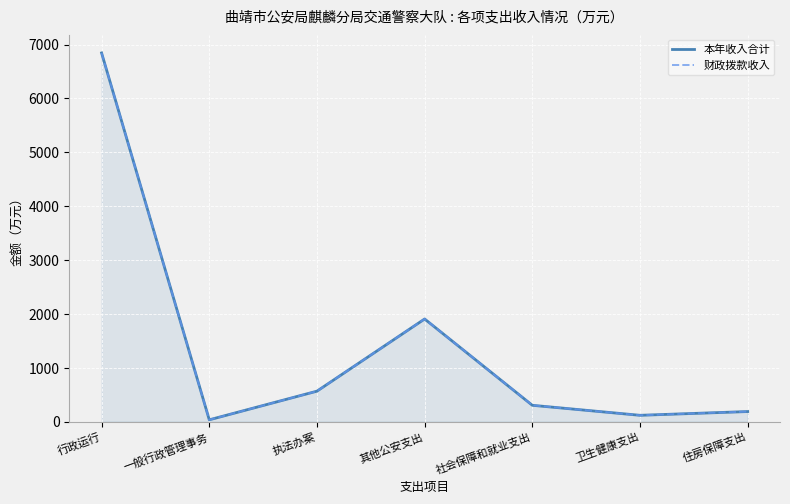

How many lines are shown in the chart?

2